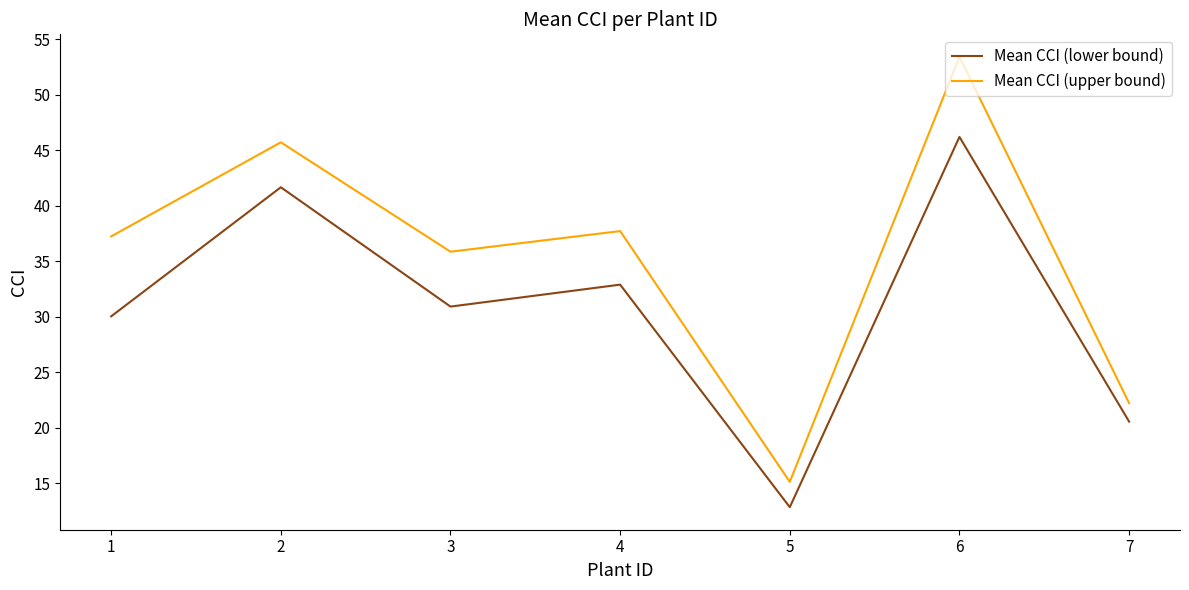

True or false: Mean CCI (lower bound) and Mean CCI (upper bound) intersect in this chart.

False